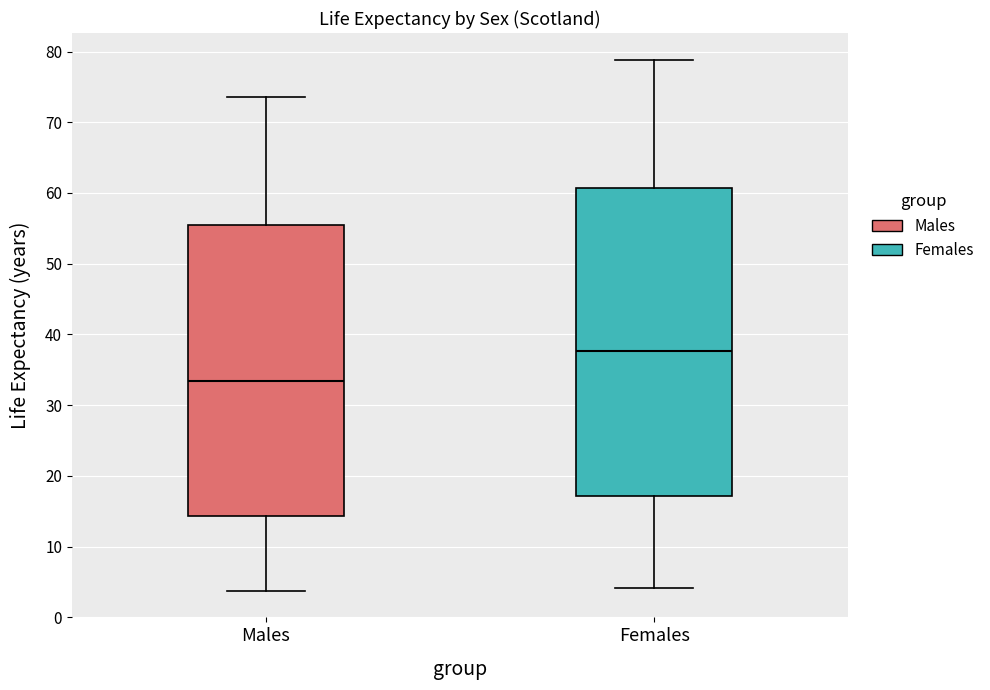

Which box has the highest median line?

Females